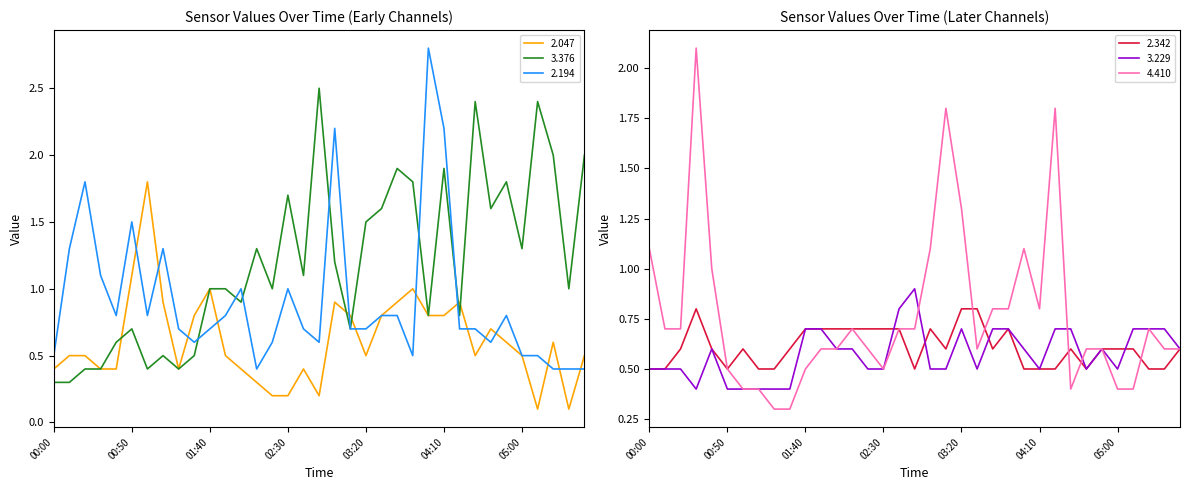

At which category does the chart reach its minimum across all series?

05:10